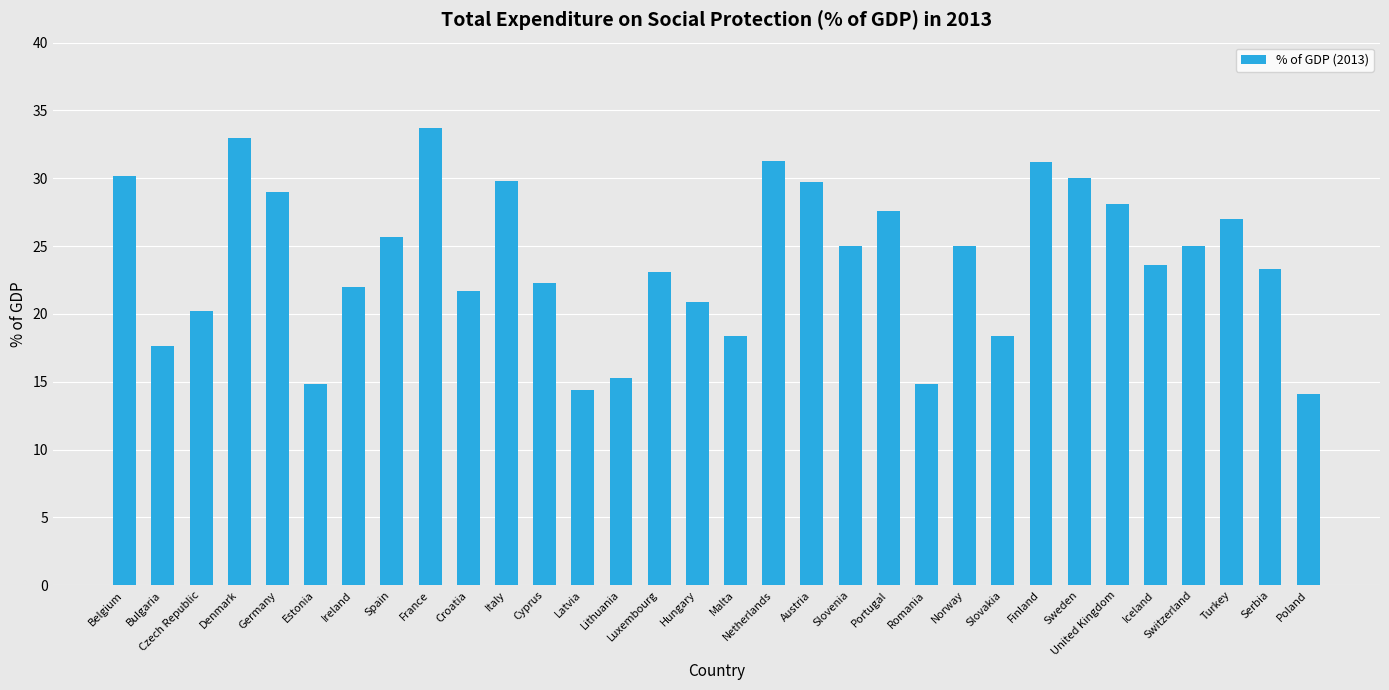

What is the label of the 22nd bar from the left?

Romania